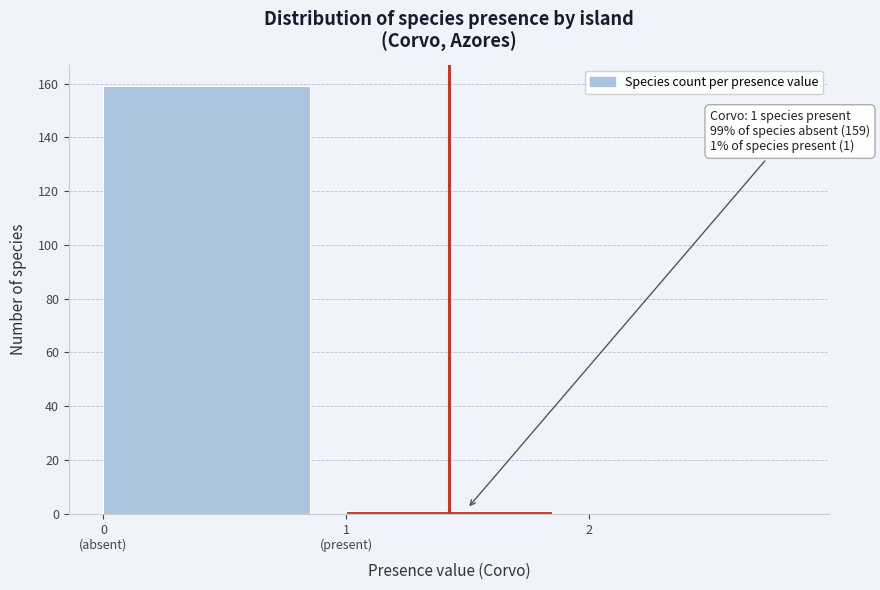

What is the sum of all values?

160